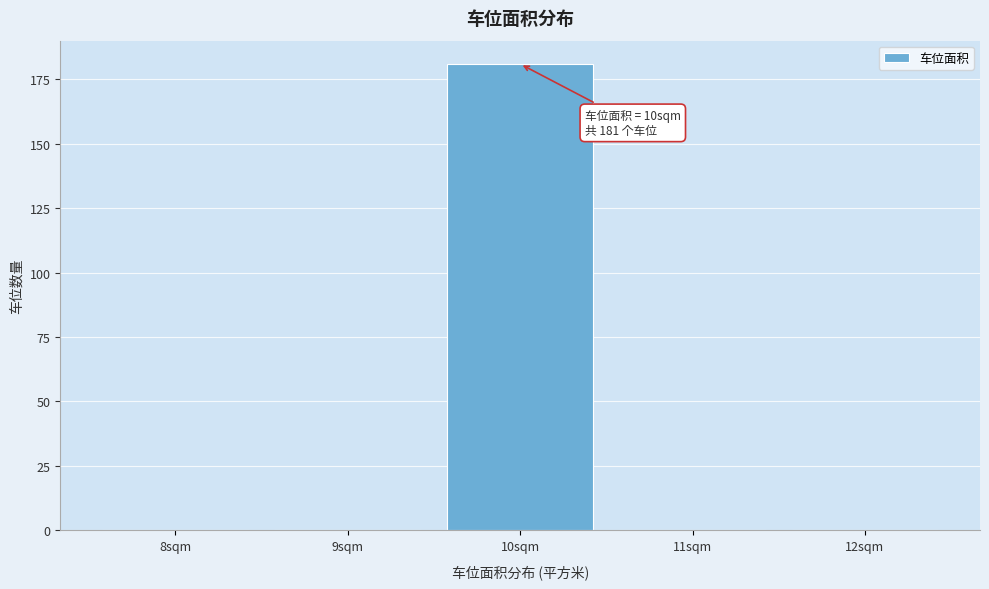

Reading right to left, extract all data points from this chart.

12sqm=0	11sqm=0	10sqm=181	9sqm=0	8sqm=0